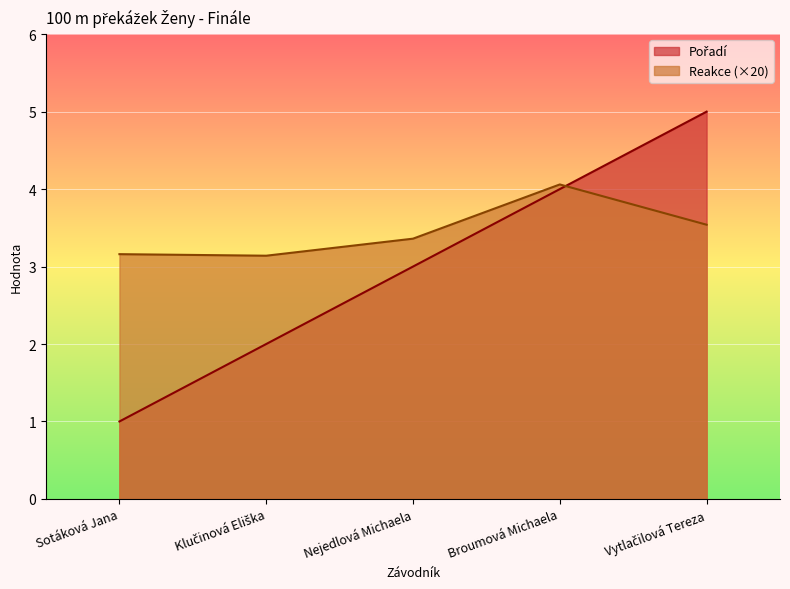

At which category is the sum across all series the highest?

Vytlačilová Tereza